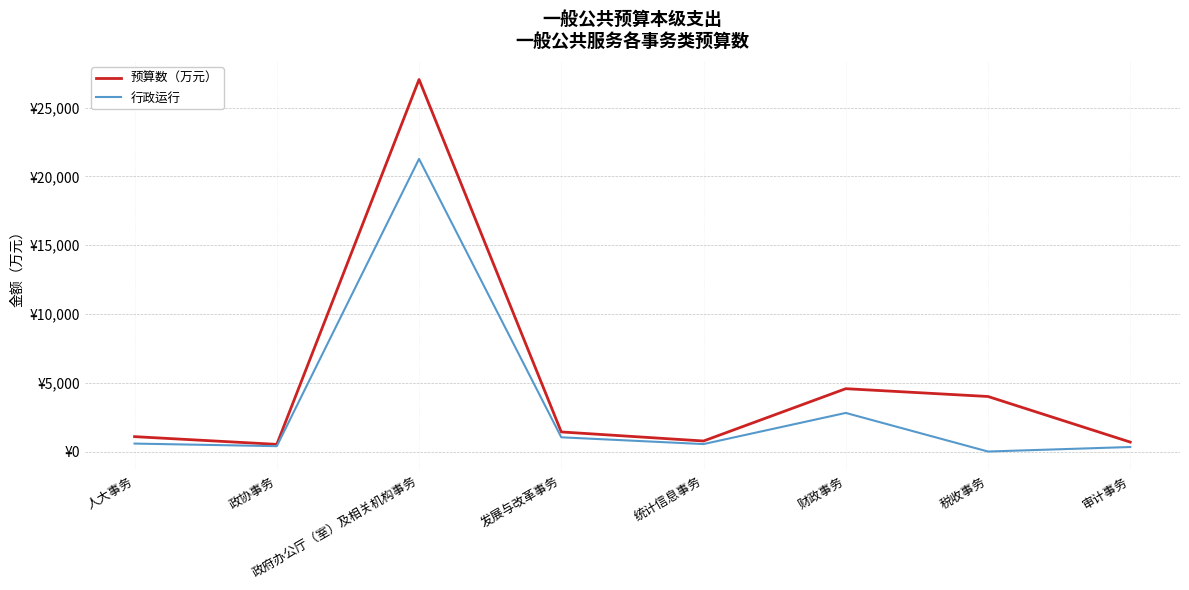

What is the sum of the 预算数（万元） values at 政府办公厅（室）及相关机构事务 and 财政事务?

31606.2